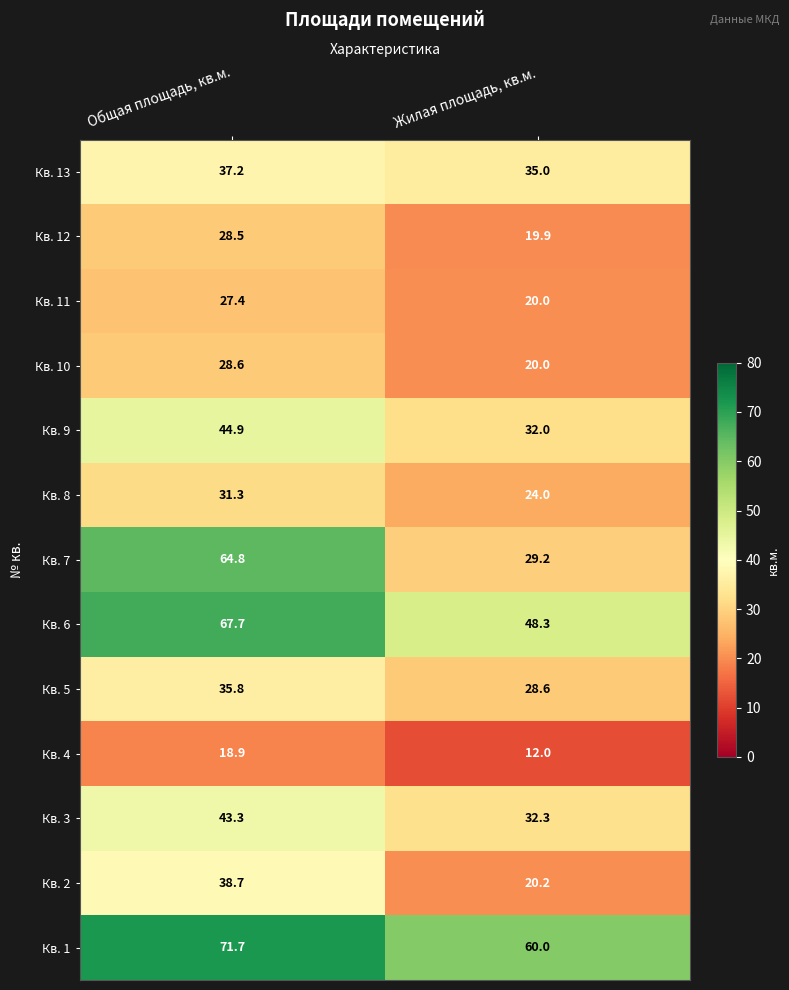

Rank the series by their maximum value, from lowest to highest.

Кв. 4, Кв. 11, Кв. 12, Кв. 10, Кв. 8, Кв. 5, Кв. 13, Кв. 2, Кв. 3, Кв. 9, Кв. 7, Кв. 6, Кв. 1